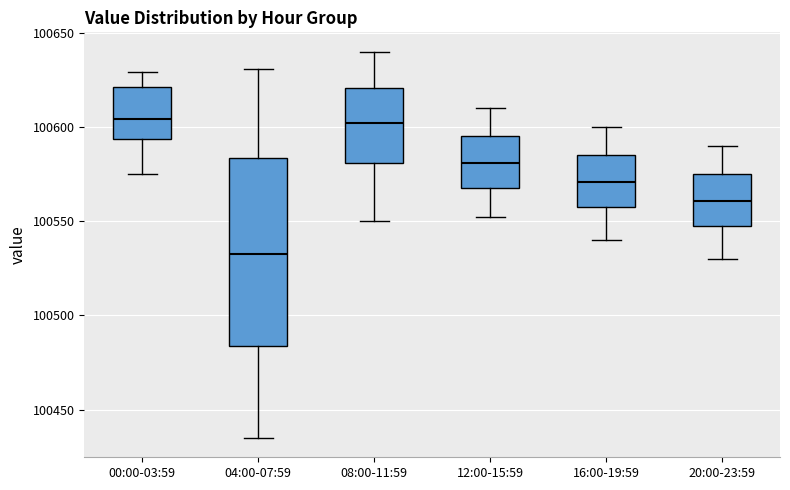

Where does the lower whisker of the box for 20:00-23:59 end on the y-axis? The values are not printed on the chart, so give them approximately, as read against the axis.

100530